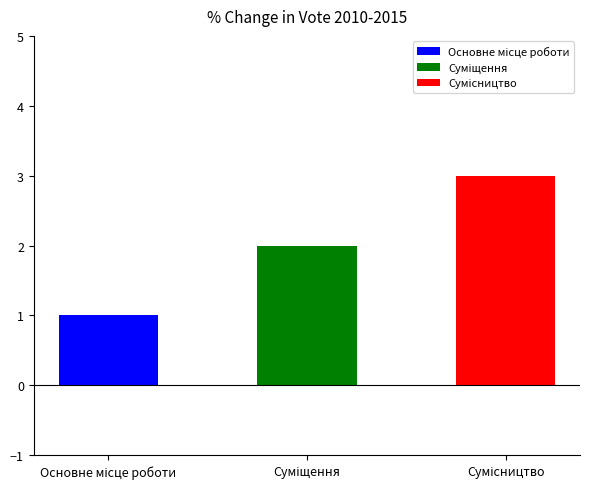

Which label corresponds to the smallest value in the chart?

Основне місце роботи